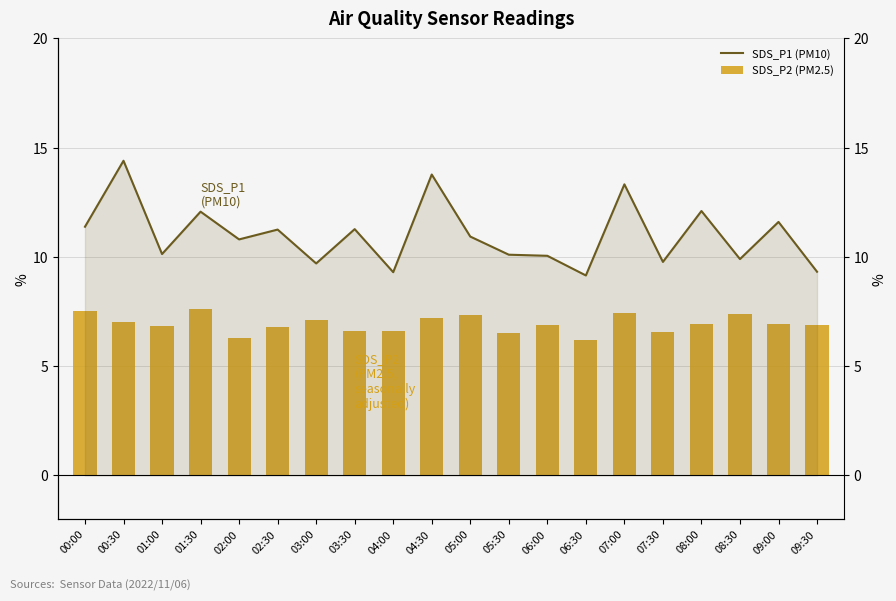

Reading left to right, extract all data points from this chart.

SDS_P1 (PM10): 00:00=11.4	00:30=14.4	01:00=10.1	01:30=12.1	02:00=10.8	02:30=11.2	03:00=9.7	03:30=11.3	04:00=9.3	04:30=13.8	05:00=10.9	05:30=10.1	06:00=10.1	06:30=9.2	07:00=13.3	07:30=9.8	08:00=12.1	08:30=9.9	09:00=11.6	09:30=9.3
SDS_P2 (PM2.5): 00:00=7.5	00:30=7.0	01:00=6.8	01:30=7.6	02:00=6.3	02:30=6.8	03:00=7.1	03:30=6.6	04:00=6.6	04:30=7.2	05:00=7.3	05:30=6.5	06:00=6.9	06:30=6.2	07:00=7.5	07:30=6.6	08:00=6.9	08:30=7.4	09:00=7.0	09:30=6.9